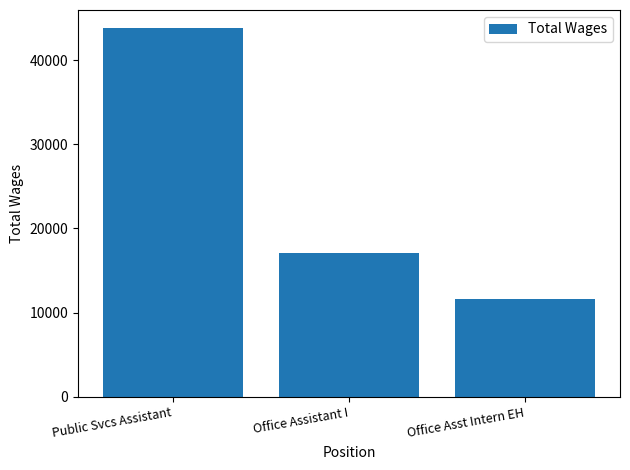

The chart shows a value of 18362 at Office Asst Intern EH. True or false?

False